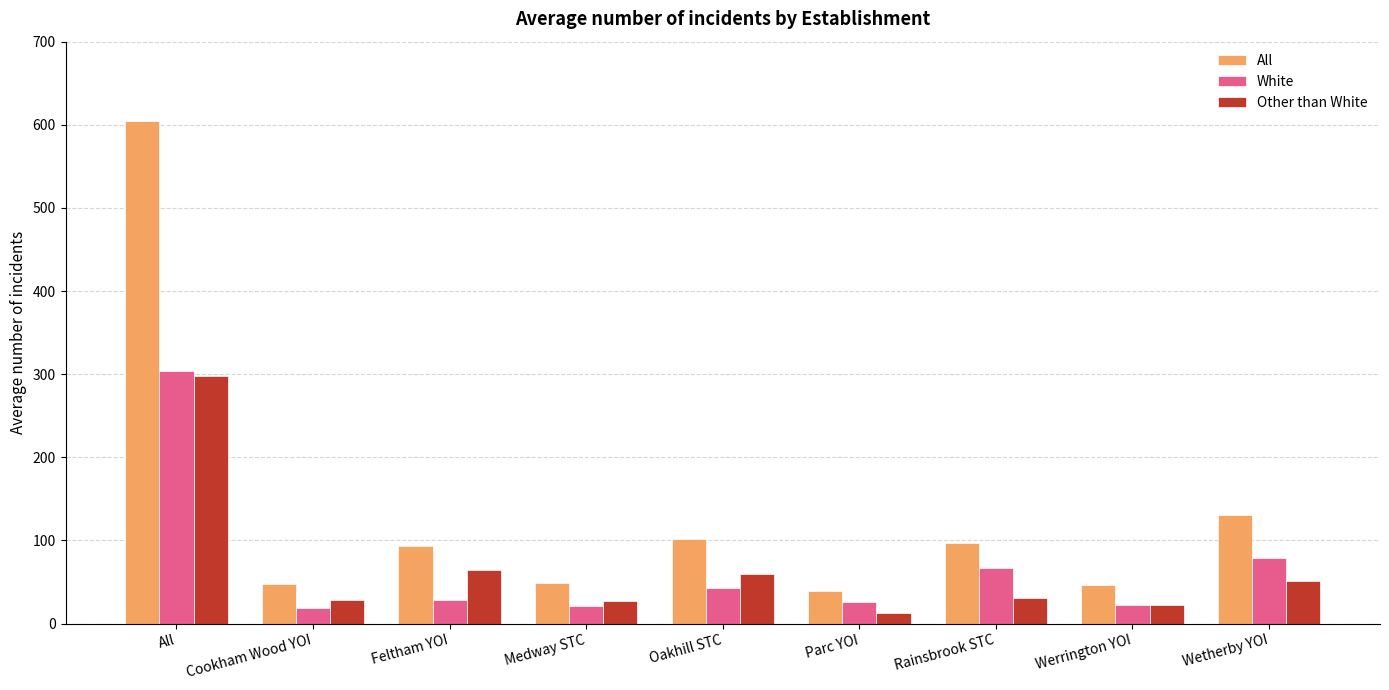

What is the sum of the White values at Werrington YOI and Rainsbrook STC?

89.3